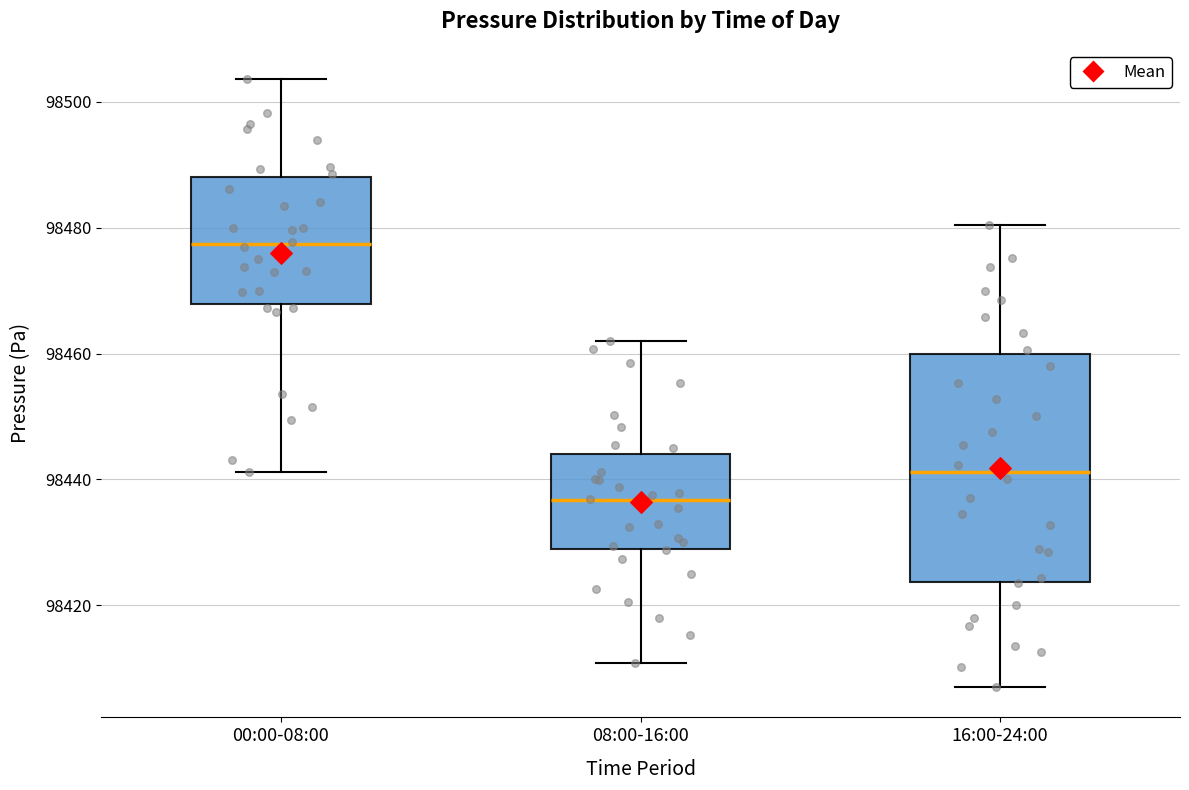

Comparing the boxes themselves (not the whiskers), which one is the tallest?

16:00-24:00